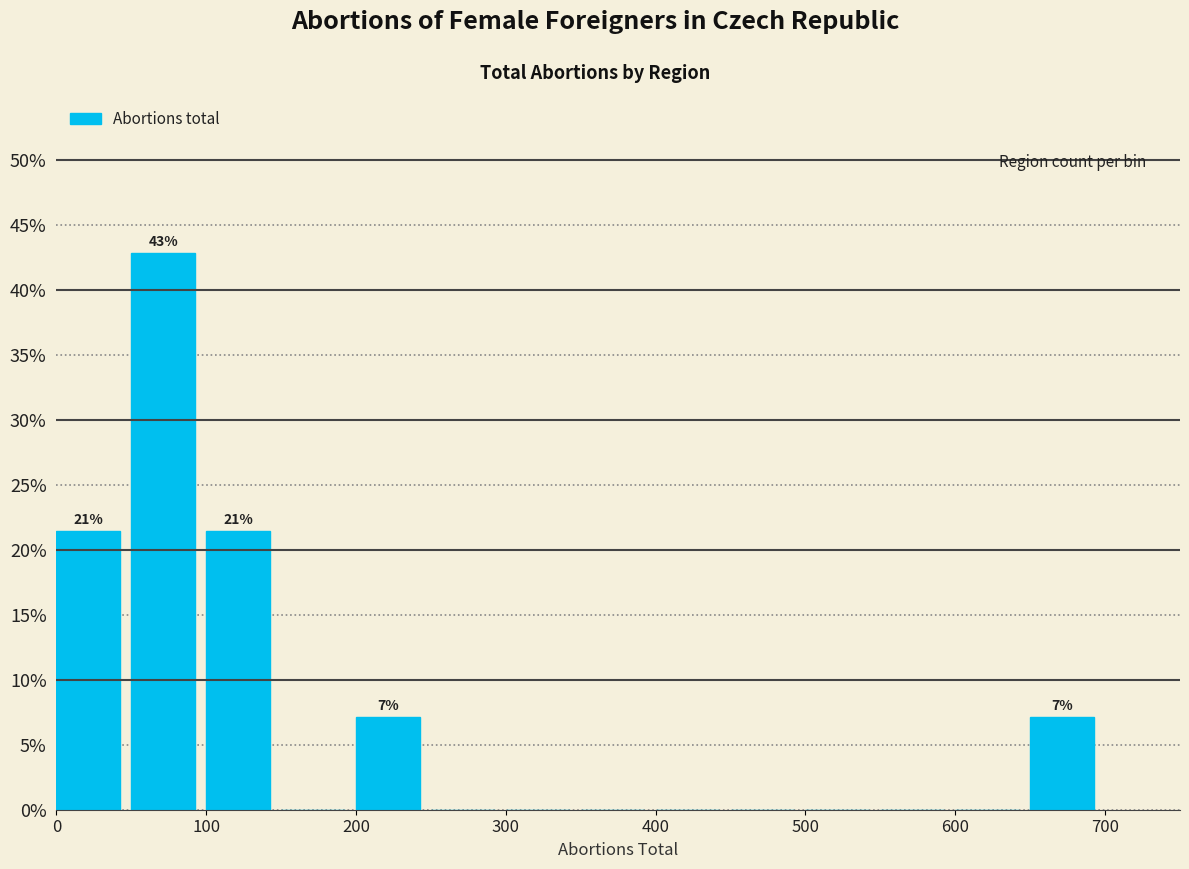

Which range on the x-axis has the tallest bar?

50 to 100